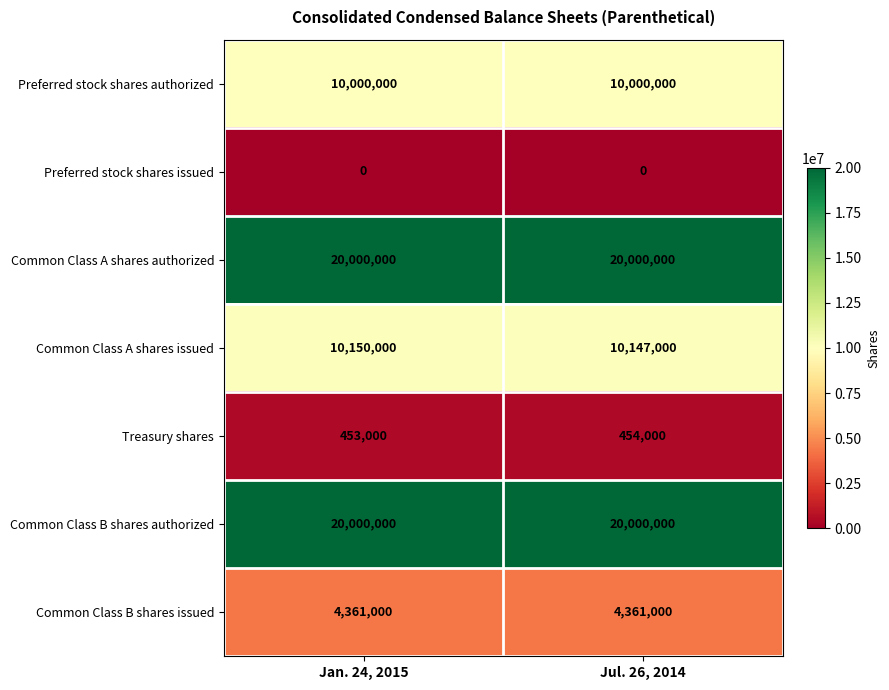

The value of Common Class B shares authorized at Jan. 24, 2015 is 26626584. True or false?

False